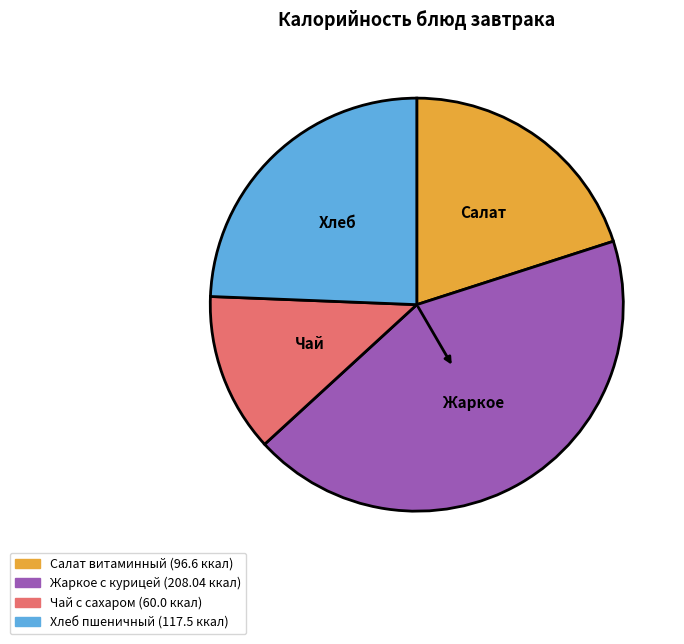

Does any single category account for the majority?

No